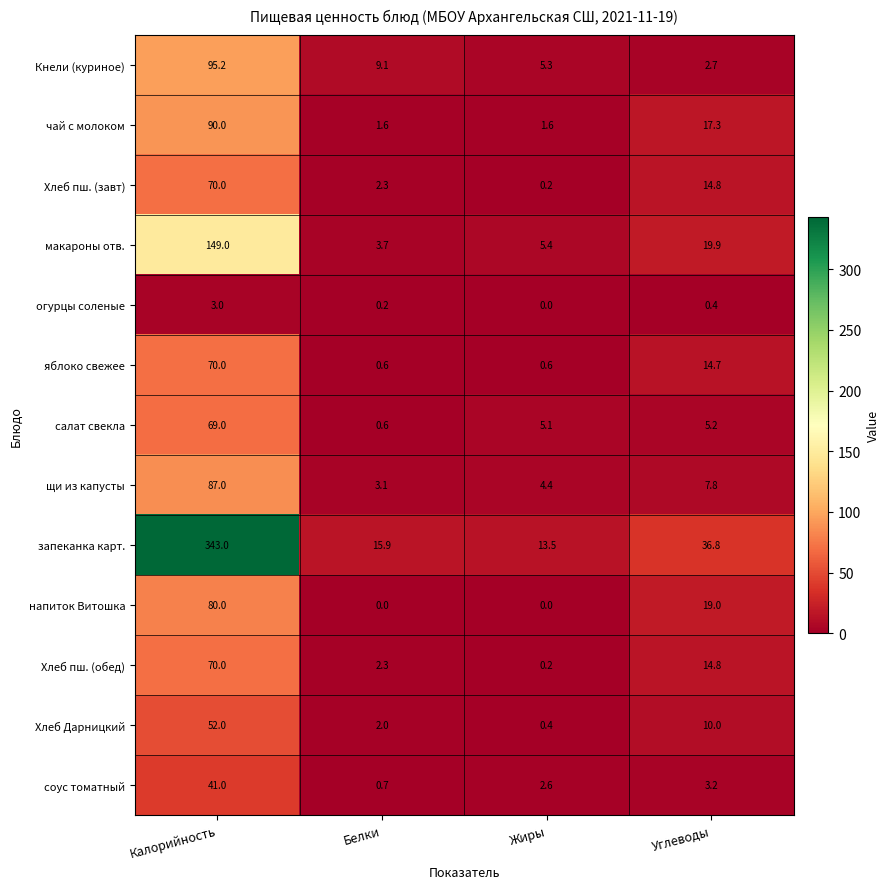

What value does the Кнели (куриное) series have at Калорийность?

95.2